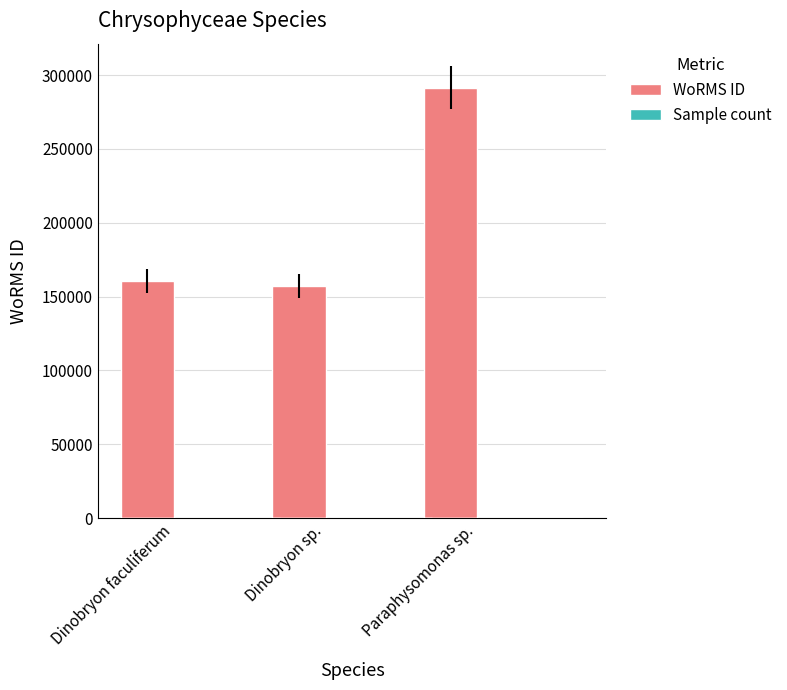

What is the maximum value shown in the chart?

291417